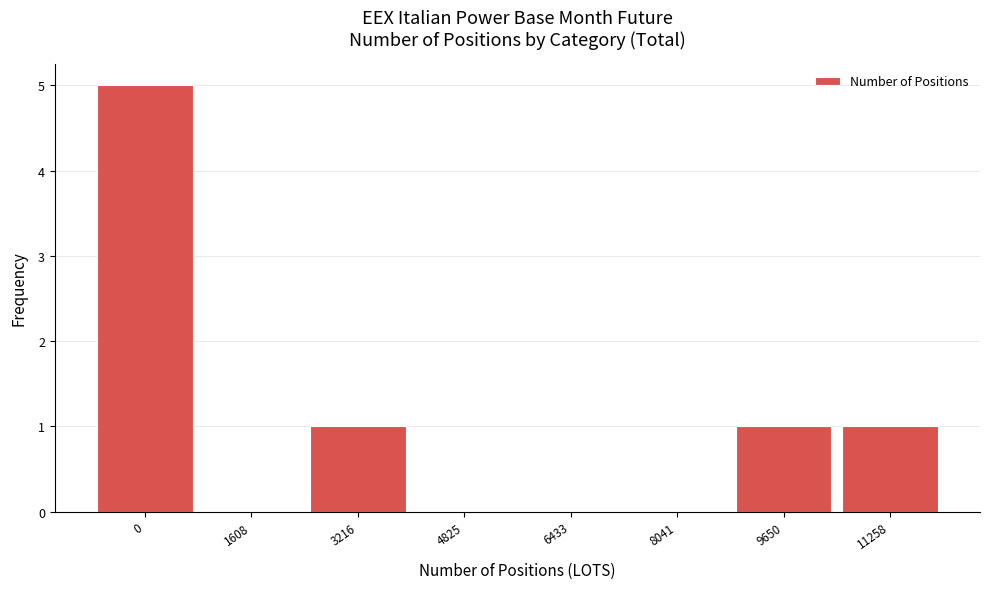

Reading right to left, what are all the values shown in this chart?

11258=1	9650=1	8041=0	6433=0	4825=0	3216=1	1608=0	0=5